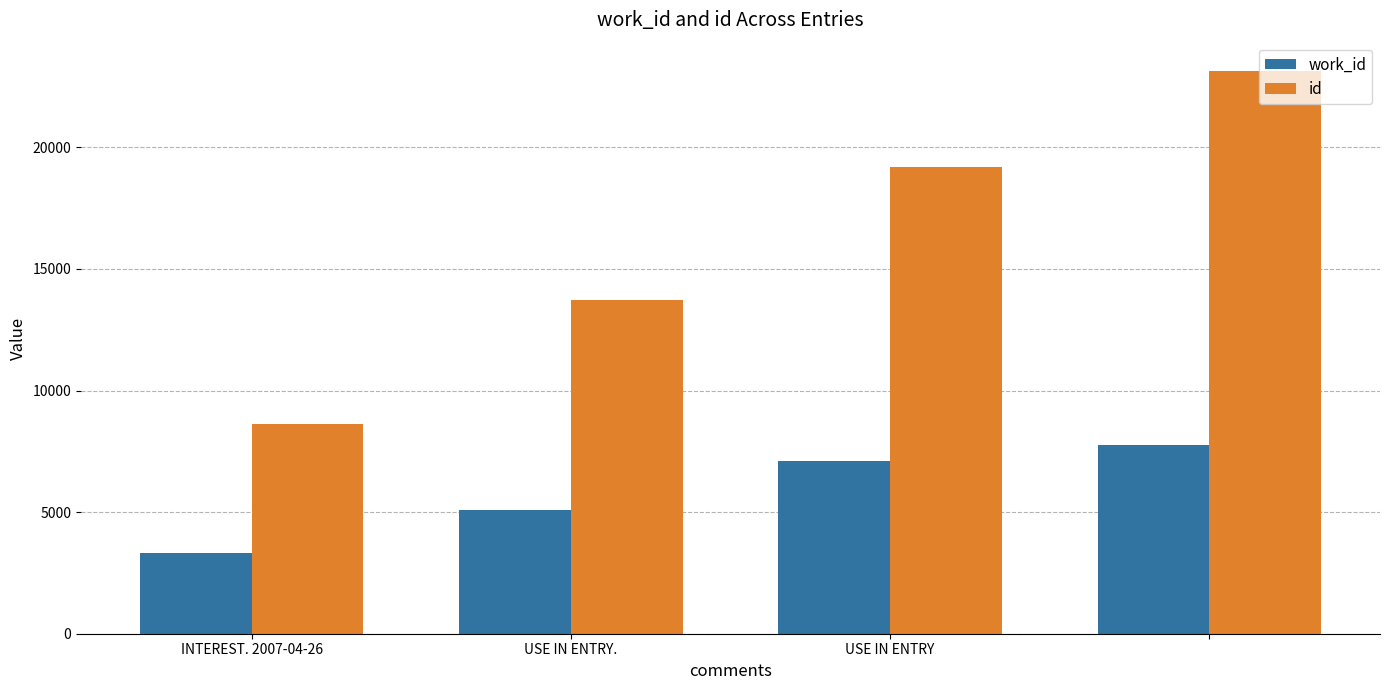

What is the difference between the maximum and second lowest values in the id series?

9407